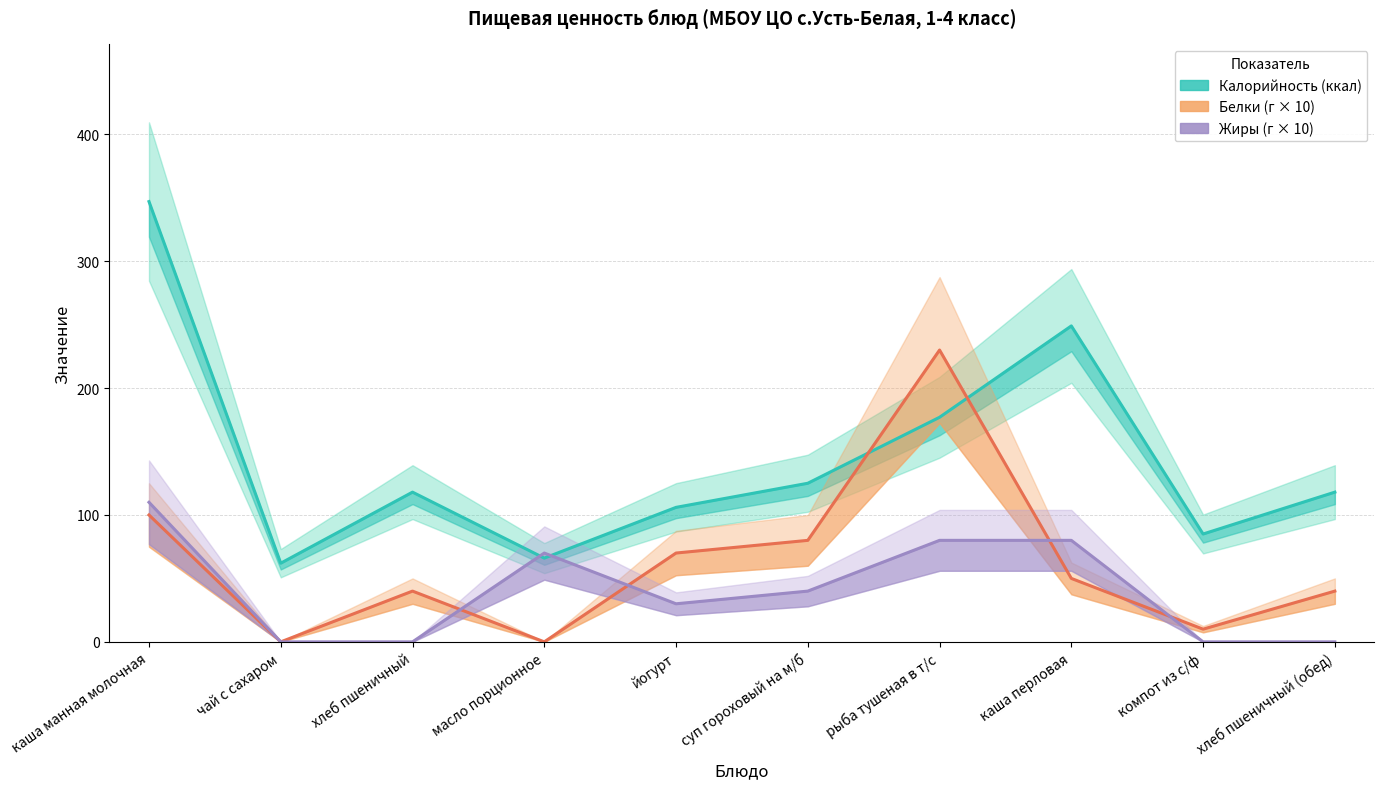

How many positive values does the Жиры (г × 10) series have?

6